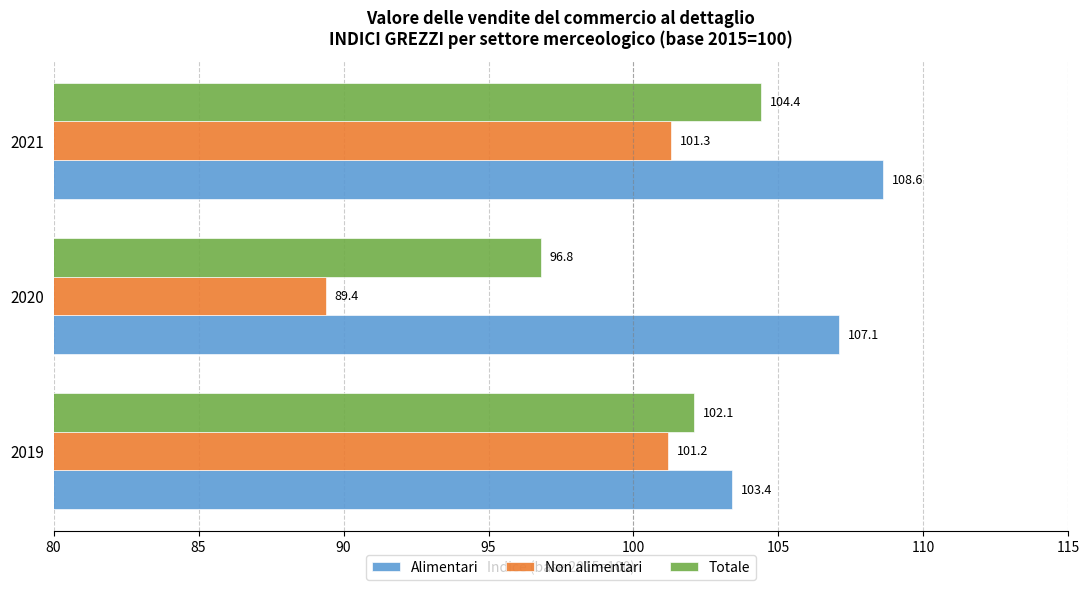

What is the maximum value for Non alimentari?

101.3